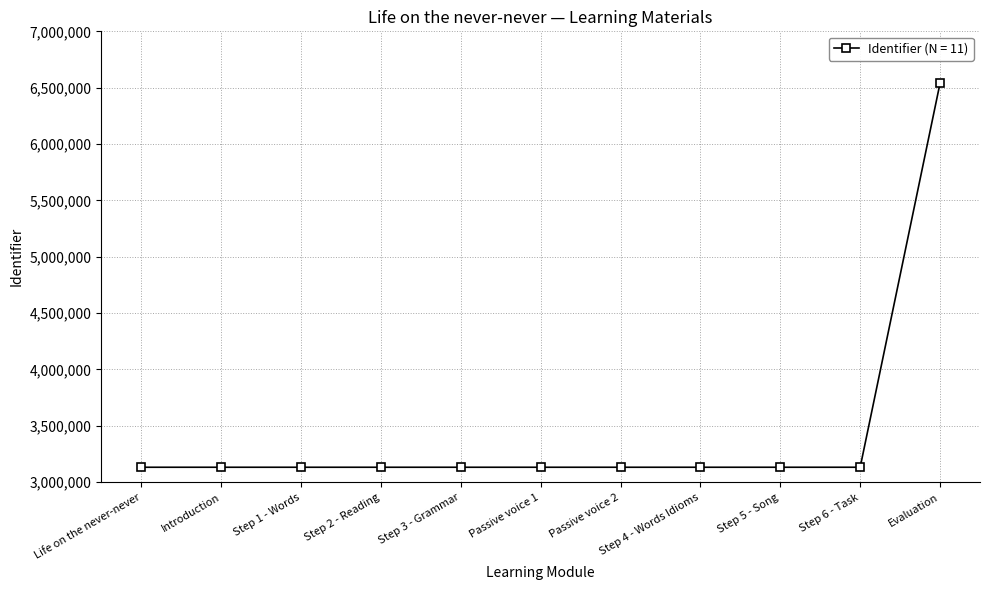

What is the ratio of the value at Step 2 - Reading to the value at Evaluation?

0.5